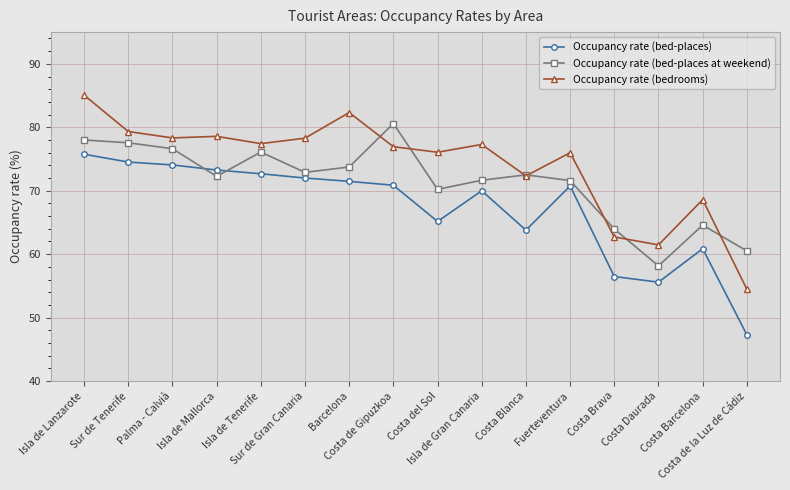

True or false: Occupancy rate (bed-places at weekend) and Occupancy rate (bed-places) intersect in this chart.

True